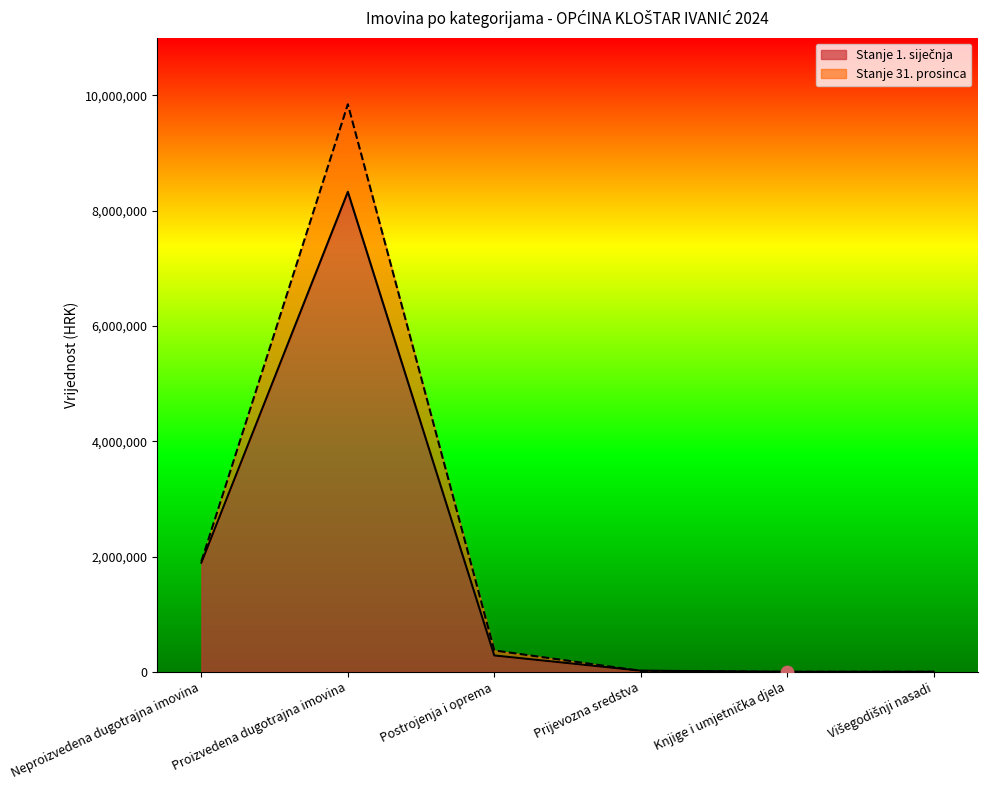

Which series has the widest spread of Y values?

Stanje 31. prosinca